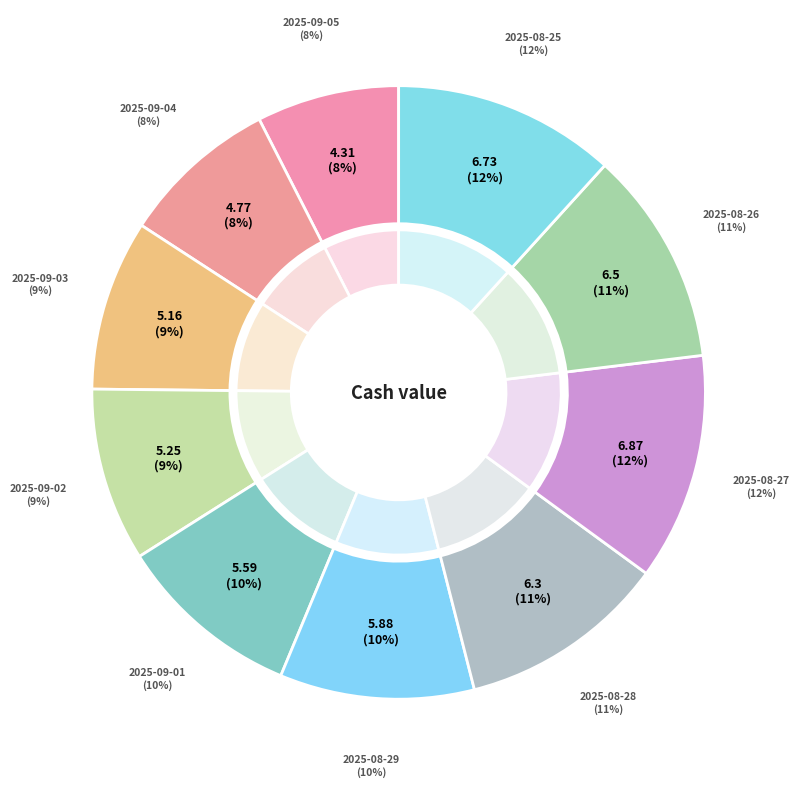

To the nearest percent, what portion does 2025-08-28 represent?

11%